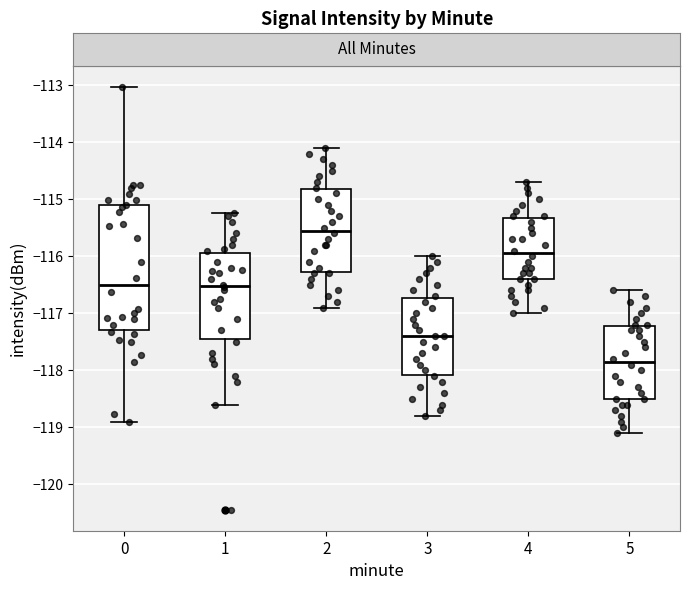

Reading left to right, read every box against the y-axis: the position of its median line, the range the box covers, and the ends of its whiskers. The values are not printed on the chart, so give them approximately, as read against the axis.

0: median -116.5, box -117.3 to -115.1, whiskers -118.9 to -113.0
1: median -116.5, box -117.4 to -115.9, whiskers -118.6 to -115.2
2: median -115.5, box -116.3 to -114.8, whiskers -116.9 to -114.1
3: median -117.4, box -118.1 to -116.7, whiskers -118.8 to -116.0
4: median -115.9, box -116.4 to -115.3, whiskers -117.0 to -114.7
5: median -117.8, box -118.5 to -117.2, whiskers -119.1 to -116.6